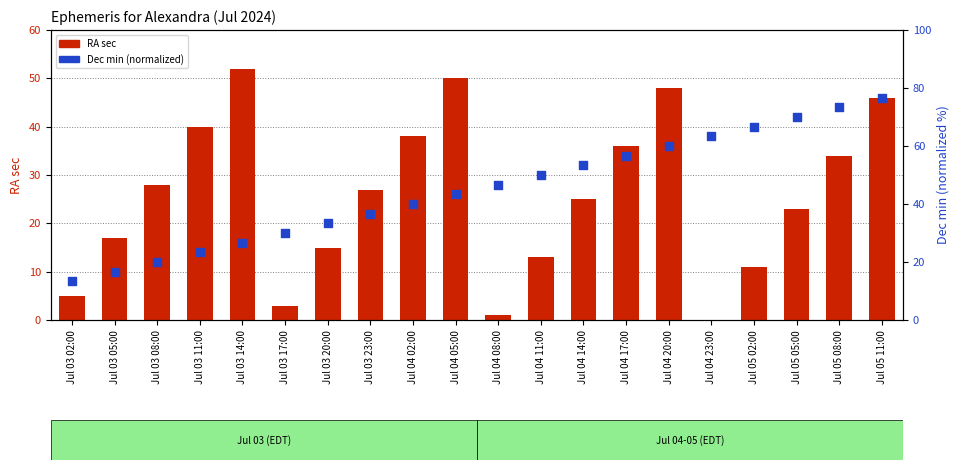

At how many categories does at least one series exceed 18?

18